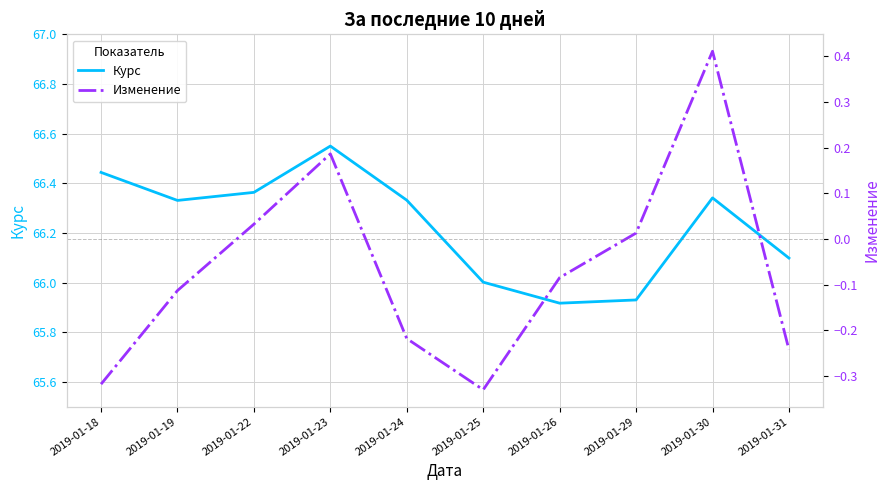

At how many categories does at least one series exceed 31?

10